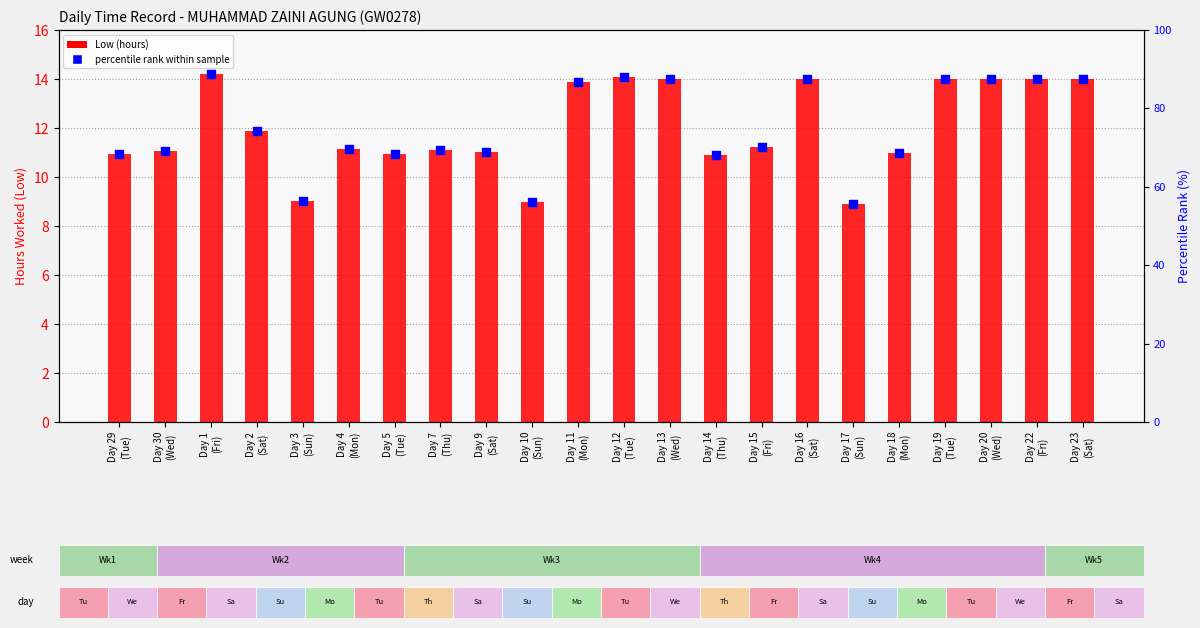

Which series reaches the maximum Y coordinate?

percentile rank within the sample